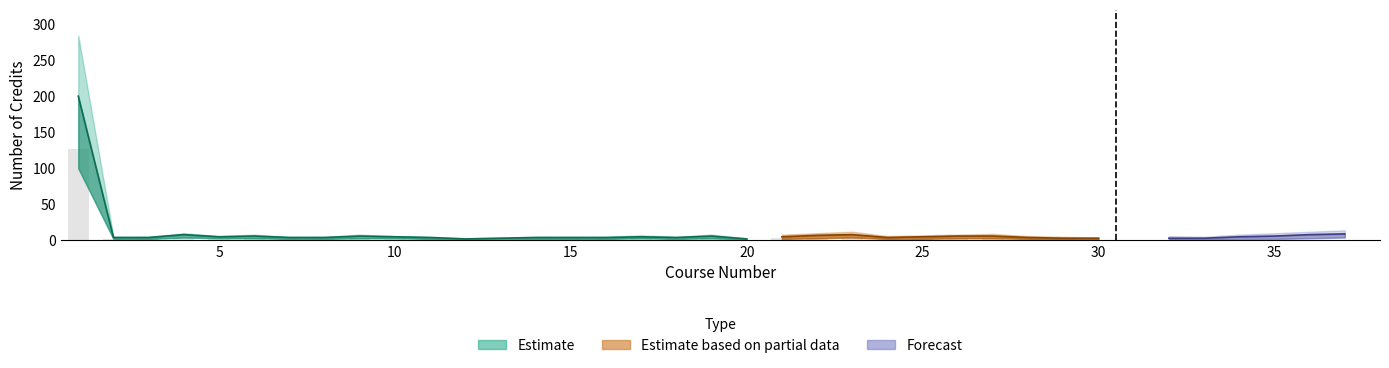

Is the value of Estimate_upper at 9 greater than the value of Estimate_mid at 11?

Yes